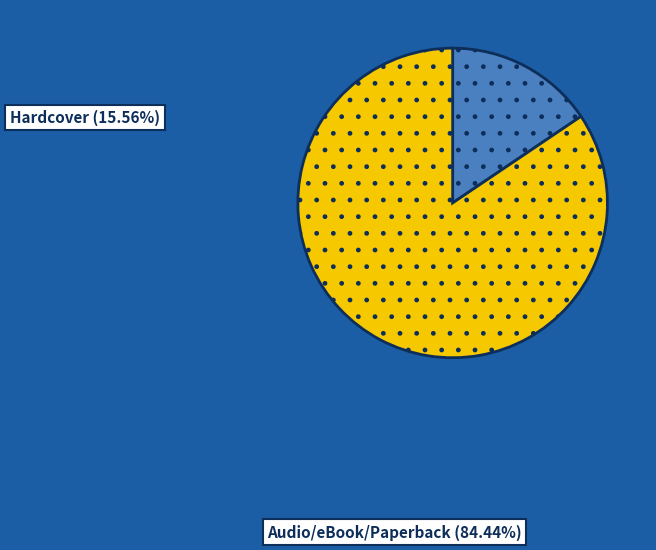

Is there any slice that represents more than half of the pie?

Yes